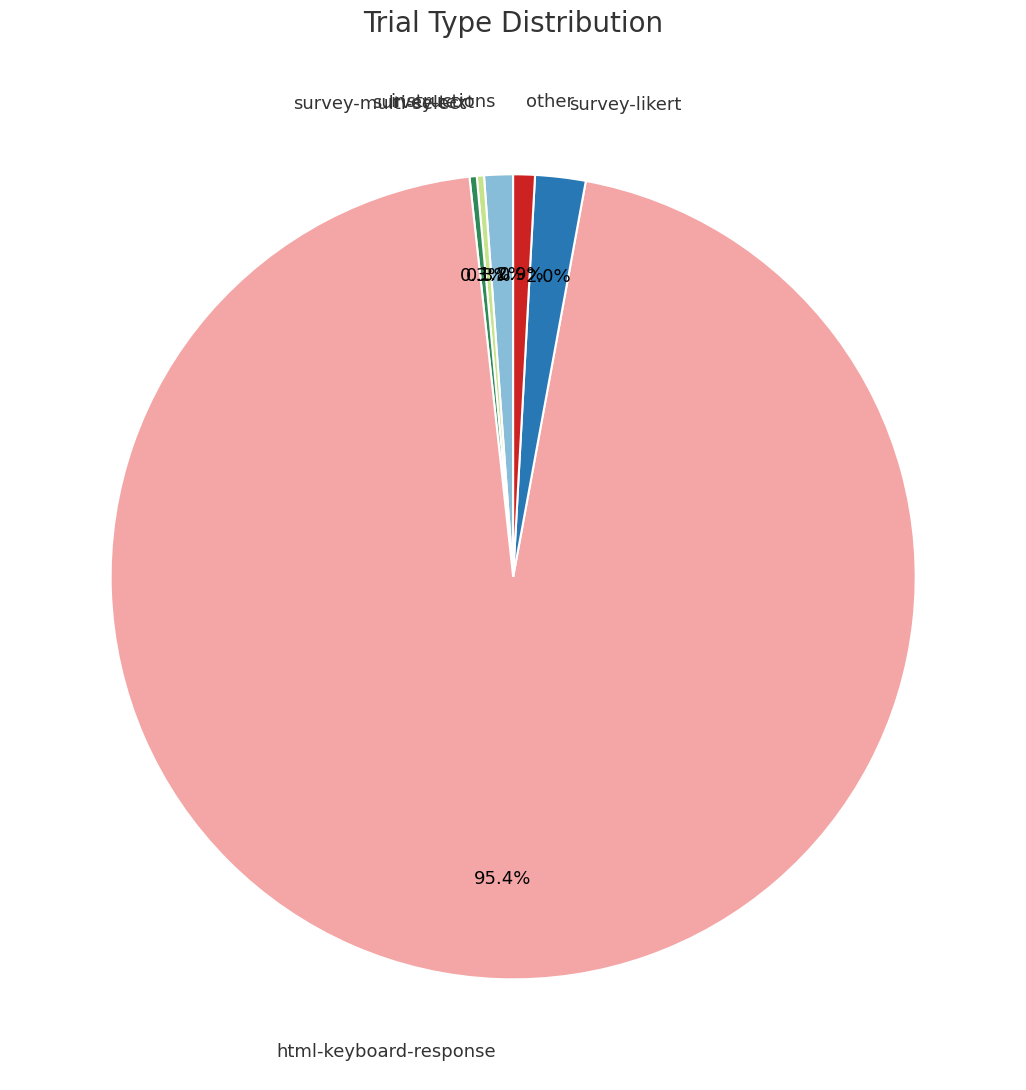

Do html-keyboard-response and other together represent more than half of the pie?

Yes